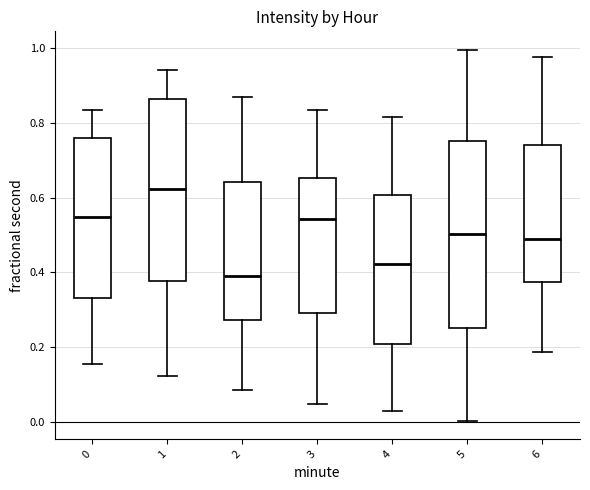

Reading left to right, transcribe this box plot: for each box, give where its median line is, the range the box spans, and where its two whiskers end, as read against the y-axis. The values are not printed on the chart, so give them approximately, as read against the axis.

0: median 0.54, box 0.34 to 0.76, whiskers 0.16 to 0.84
1: median 0.62, box 0.38 to 0.86, whiskers 0.12 to 0.94
2: median 0.40, box 0.28 to 0.64, whiskers 0.08 to 0.86
3: median 0.54, box 0.30 to 0.66, whiskers 0.04 to 0.84
4: median 0.42, box 0.20 to 0.60, whiskers 0.04 to 0.82
5: median 0.50, box 0.26 to 0.76, whiskers 0.00 to 1.00
6: median 0.48, box 0.38 to 0.74, whiskers 0.18 to 0.98